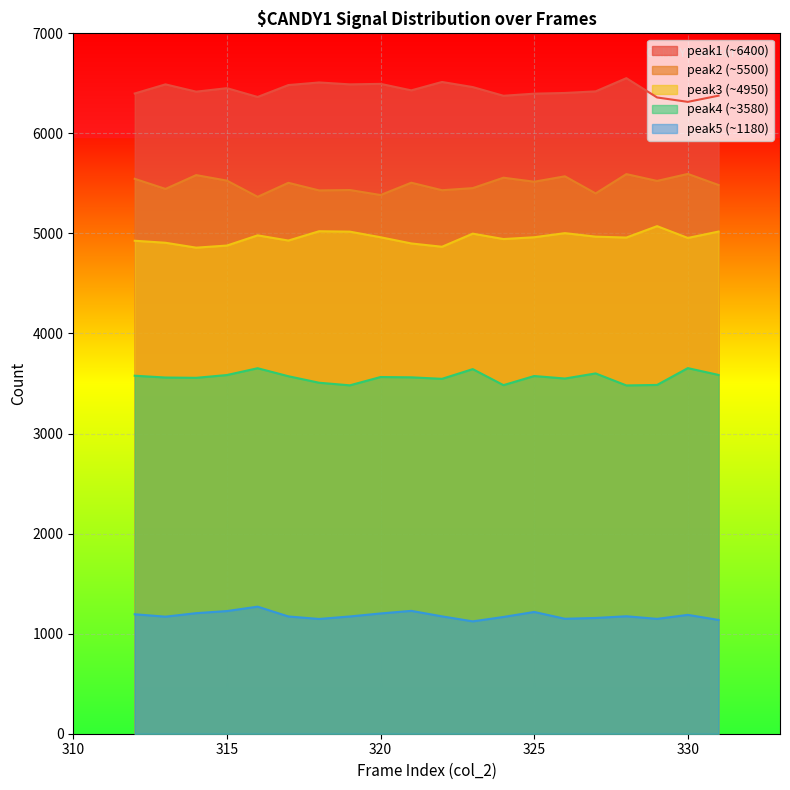

Is the value of peak1 at 330 greater than the value of peak3 at 327?

Yes